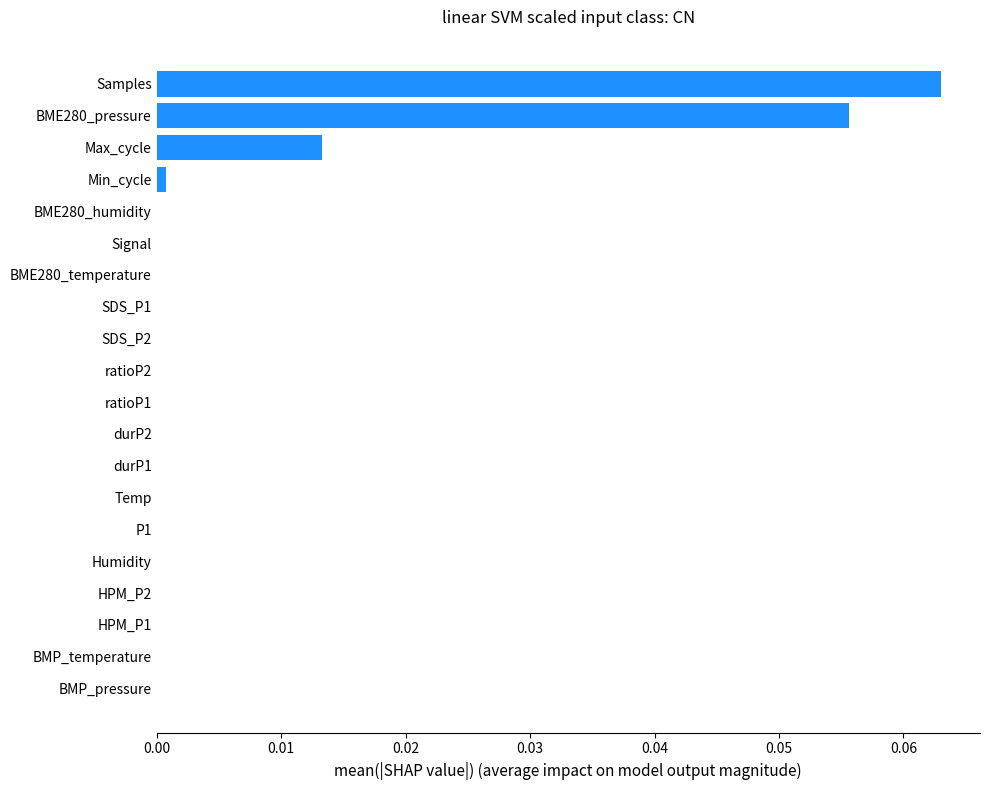

Is it true that the value at BMP_pressure is 0.0?

True